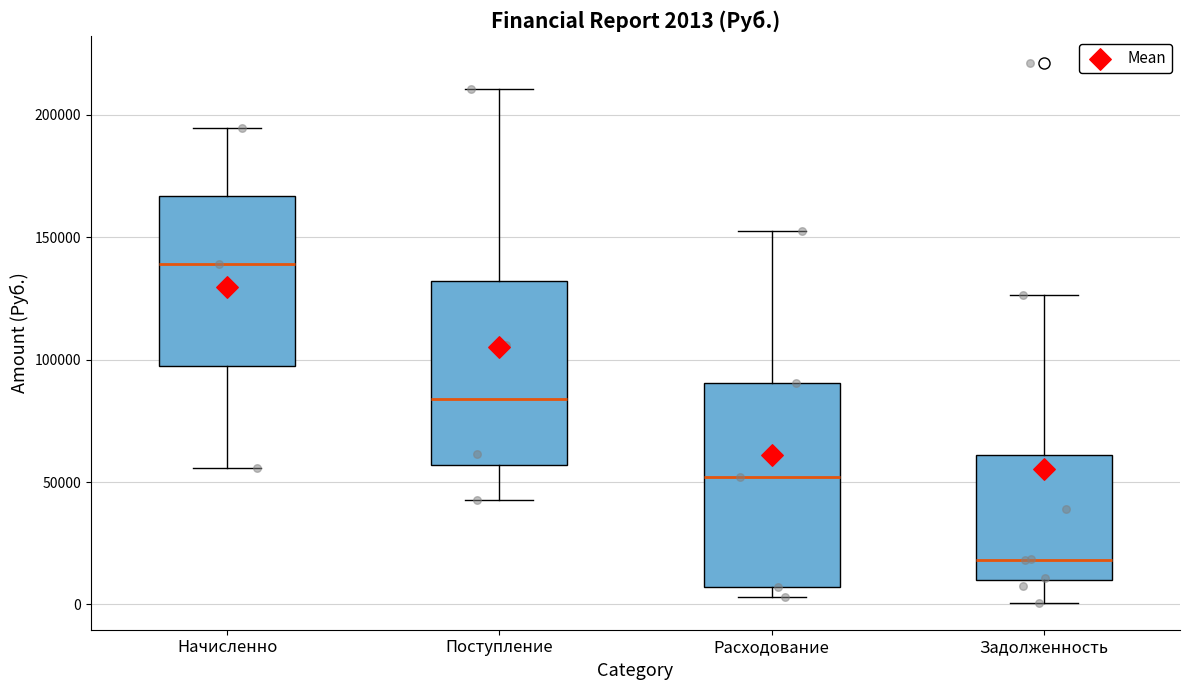

Which box has the highest median line?

Начисленно